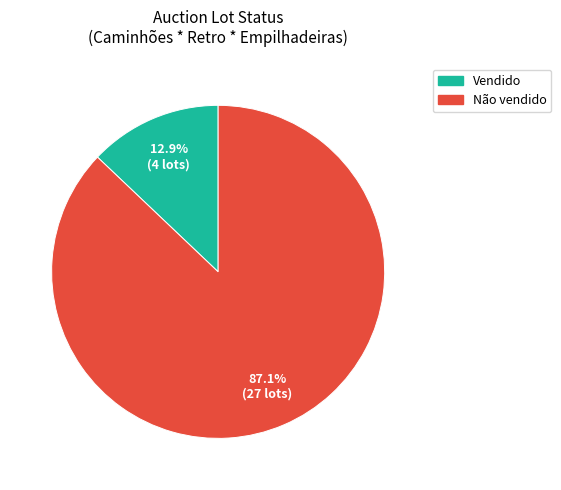

To the nearest percent, what portion does Não vendido represent?

87%